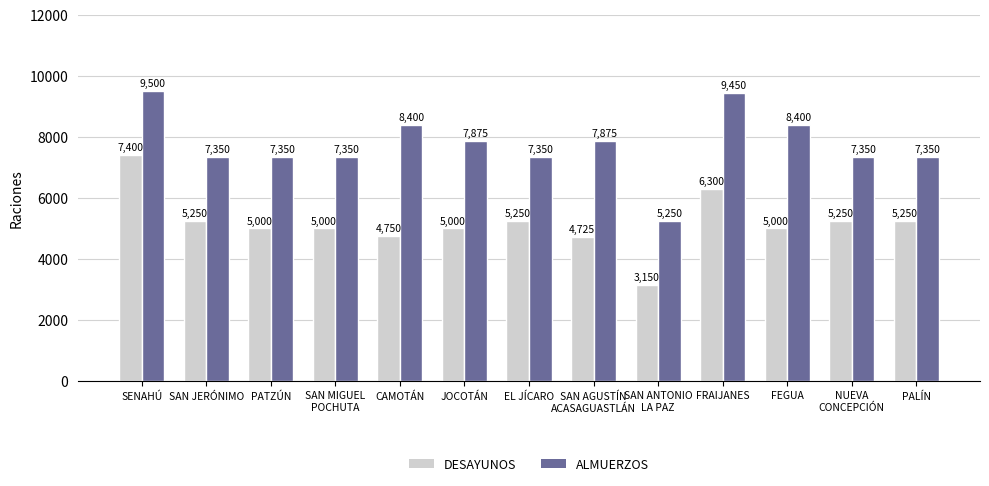

At how many categories does at least one series exceed 8998?

2